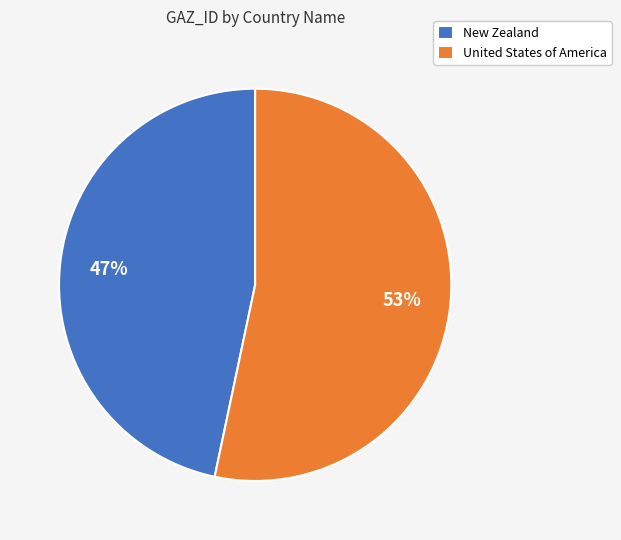

Approximately how many times larger is the value at United States of America compared to New Zealand?

1.1